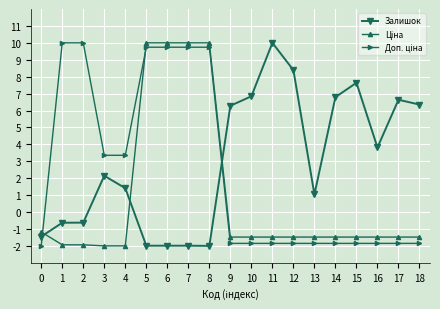

Which series has the largest total across all categories?

Залишок